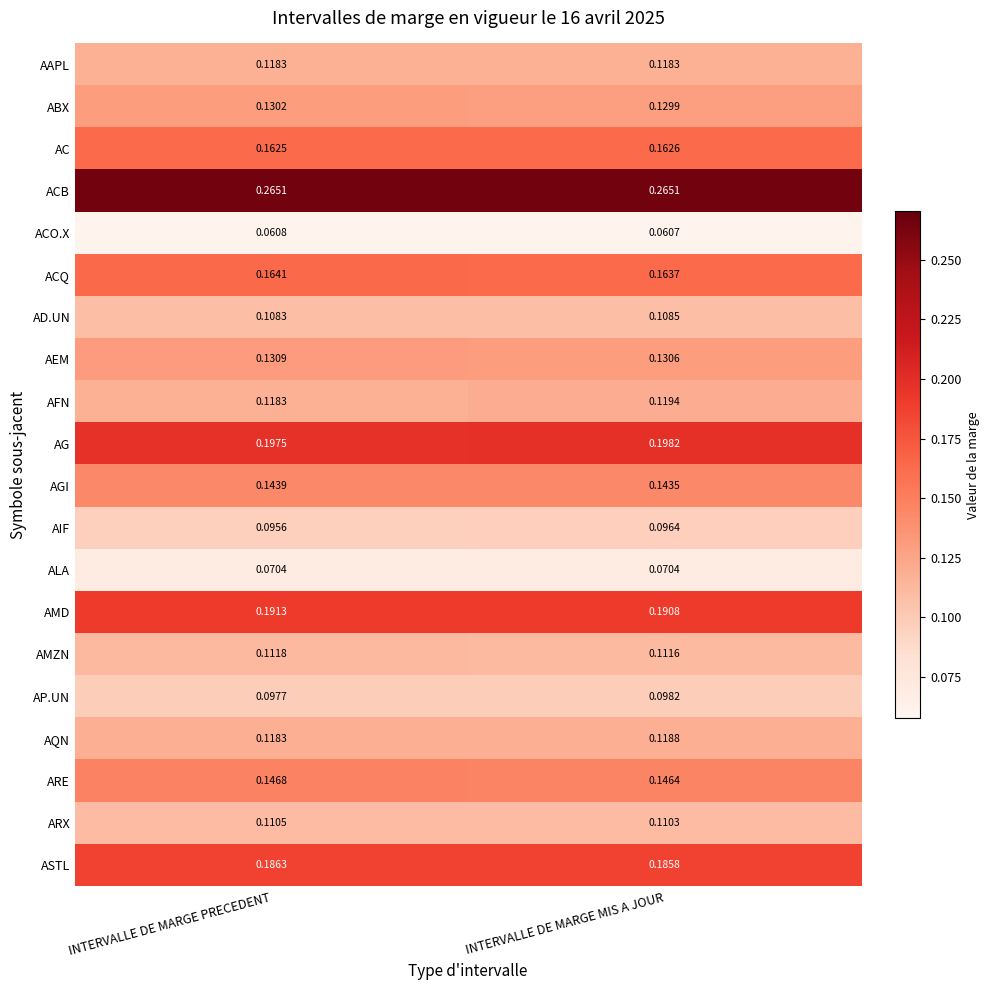

List the series in order of their peak value, highest first.

ACB, AG, AMD, ASTL, ACQ, AC, ARE, AGI, AEM, ABX, AFN, AQN, AAPL, AMZN, ARX, AD.UN, AP.UN, AIF, ALA, ACO.X